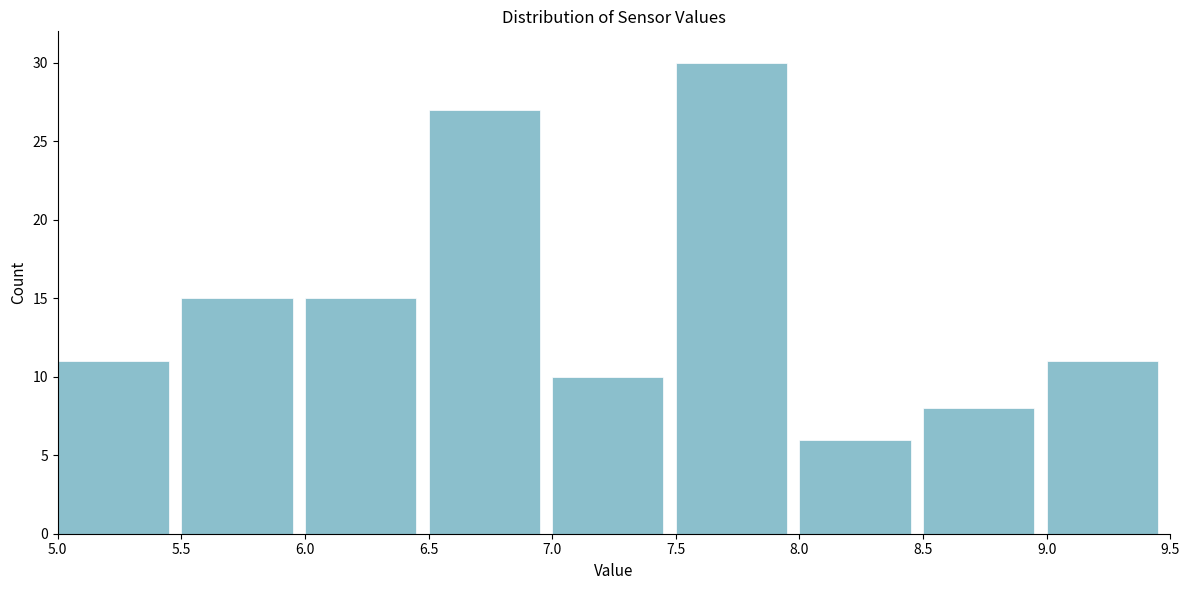

Reading left to right, list every bar in this chart as the range it spans on the x-axis followed by its height. The values are not printed on the chart, so give them approximately, as read against the axis.

5.0 to 5.5: 11
5.5 to 6.0: 15
6.0 to 6.5: 15
6.5 to 7.0: 27
7.0 to 7.5: 10
7.5 to 8.0: 30
8.0 to 8.5: 6
8.5 to 9.0: 8
9.0 to 9.5: 11